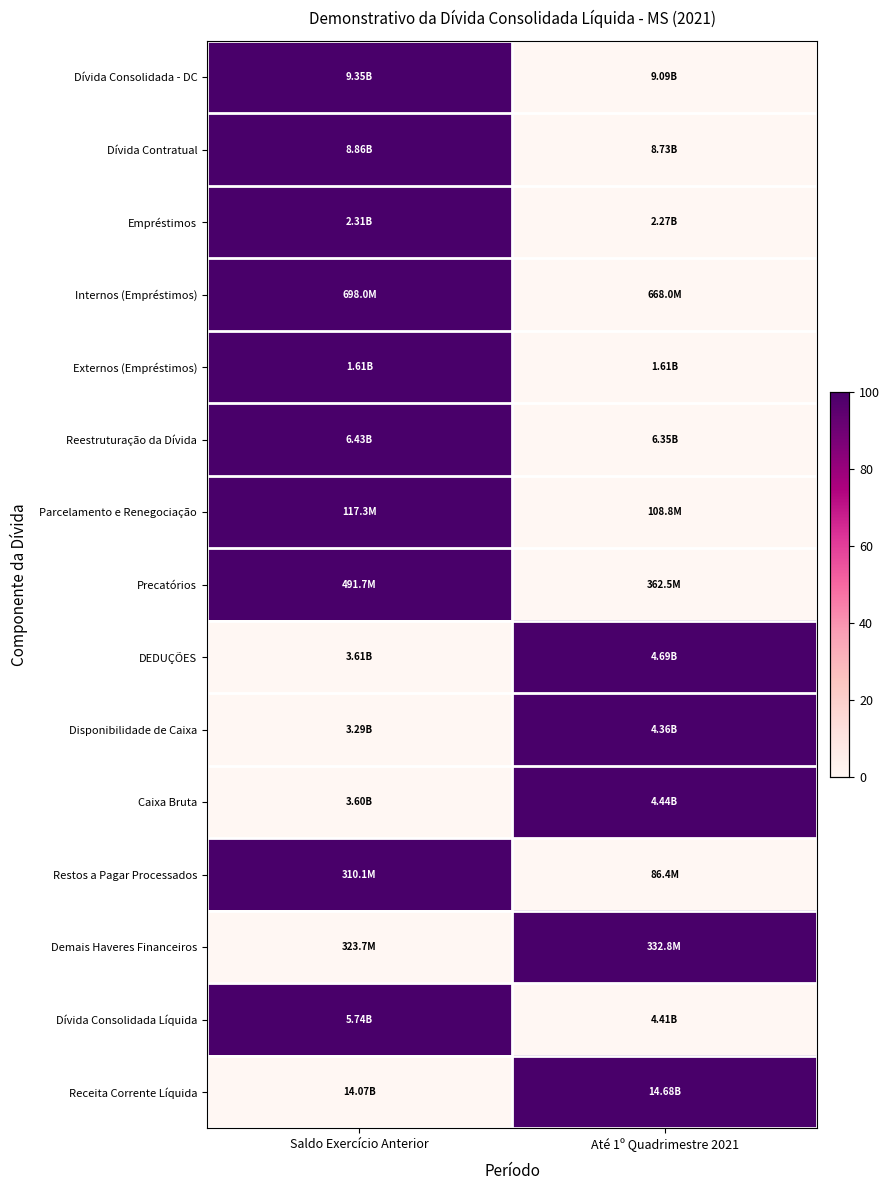

Which category has the lowest value across all series?

Até 1º Quadrimestre 2021